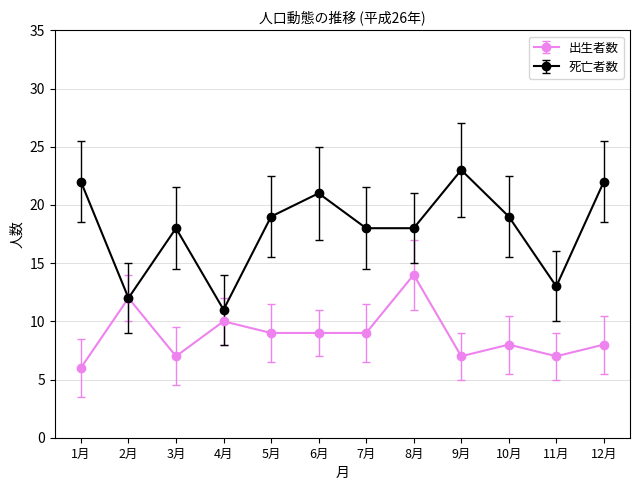

At which category does 死亡者数 reach its first local valley?

2月